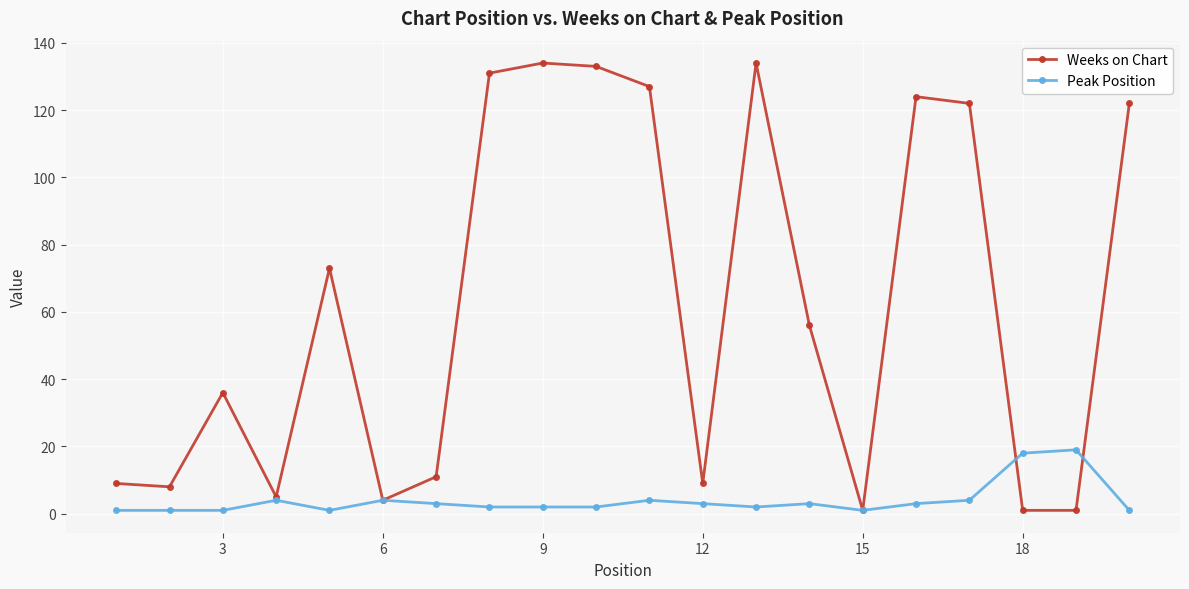

Which series has the largest total across all categories?

Weeks on Chart